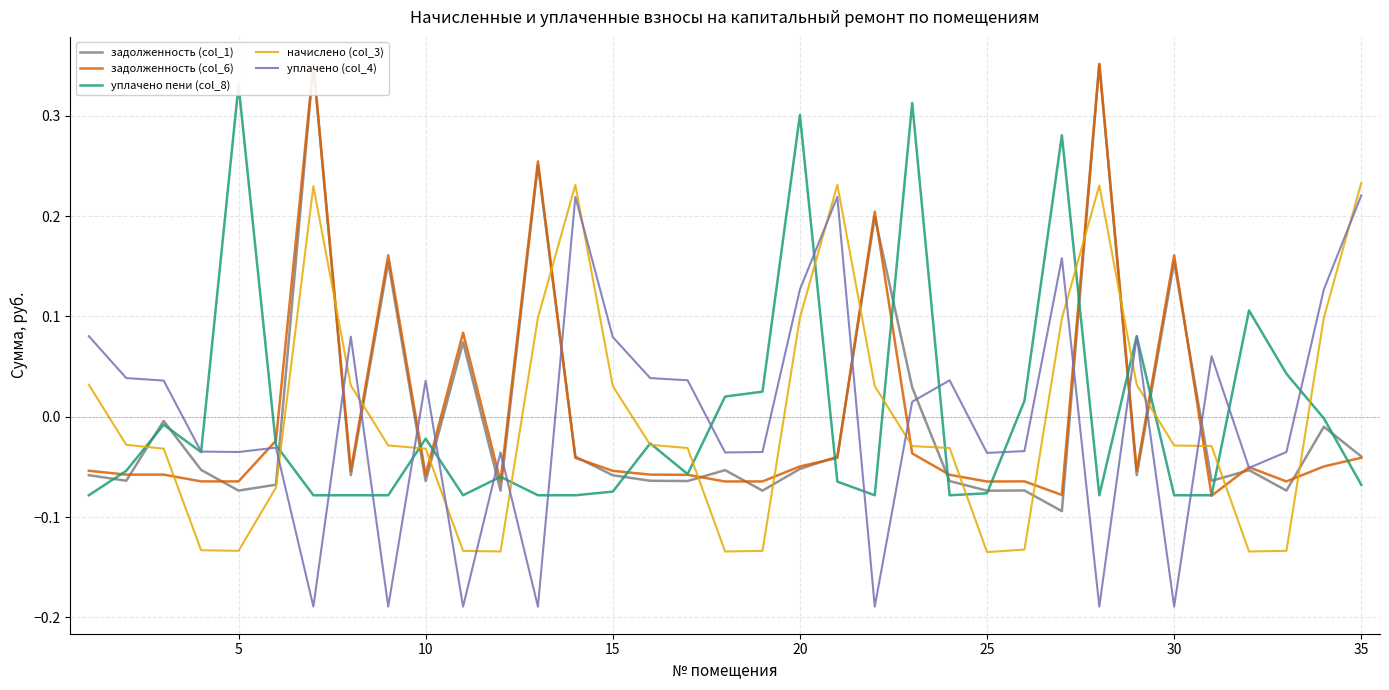

What are all the series names shown in the legend?

задолженность (col_1), задолженность (col_6), уплачено пени (col_8), начислено (col_3), уплачено (col_4)